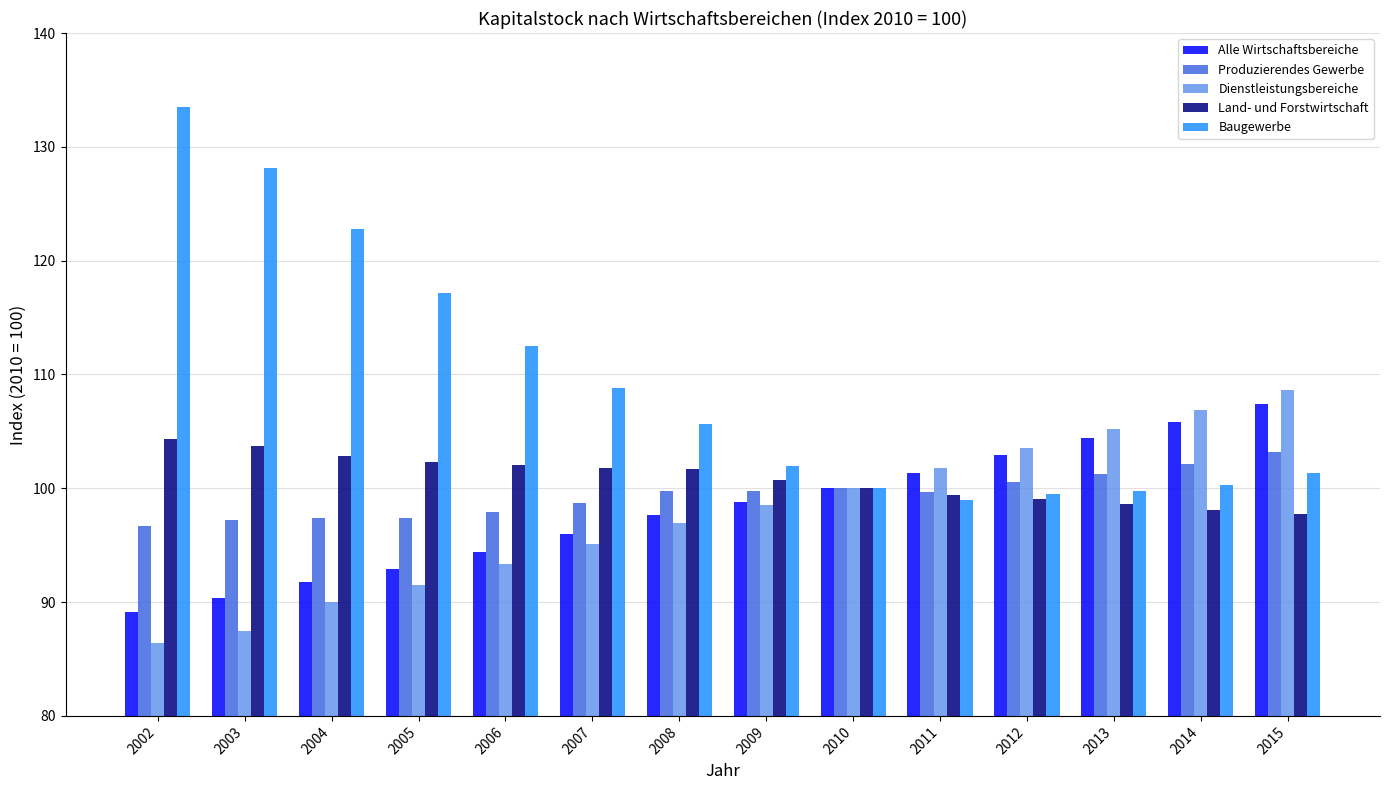

What are all the series names shown in the legend?

Alle Wirtschaftsbereiche, Produzierendes Gewerbe, Dienstleistungsbereiche, Land- und Forstwirtschaft, Baugewerbe